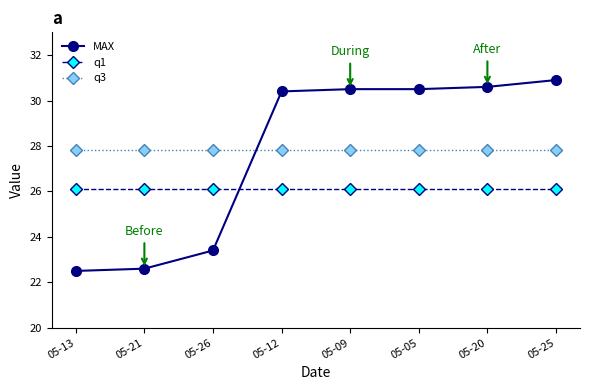

Reading right to left, transcribe all the data shown in this chart.

MAX: 05-25=30.9	05-20=30.6	05-05=30.5	05-09=30.5	05-12=30.4	05-26=23.4	05-21=22.6	05-13=22.5
q1: 05-25=26.1	05-20=26.1	05-05=26.1	05-09=26.1	05-12=26.1	05-26=26.1	05-21=26.1	05-13=26.1
q3: 05-25=27.8	05-20=27.8	05-05=27.8	05-09=27.8	05-12=27.8	05-26=27.8	05-21=27.8	05-13=27.8